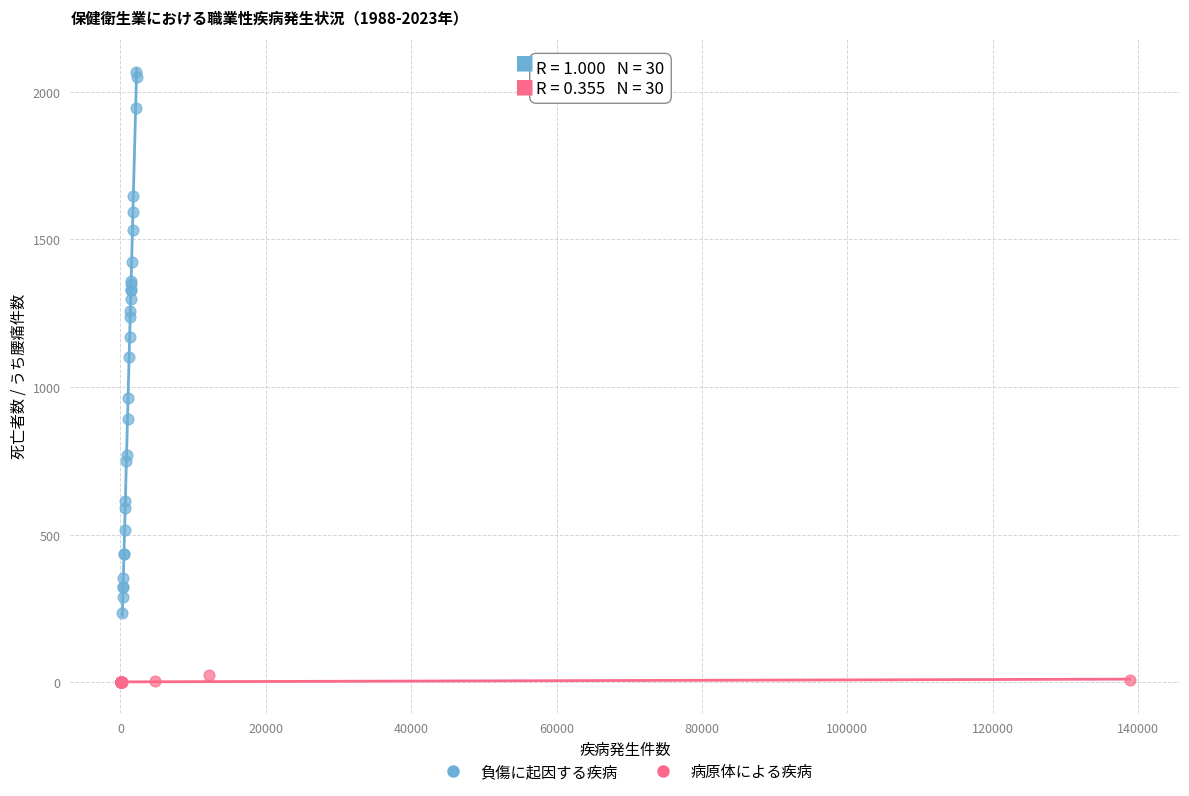

Which series reaches the minimum Y coordinate?

病原体による疾病